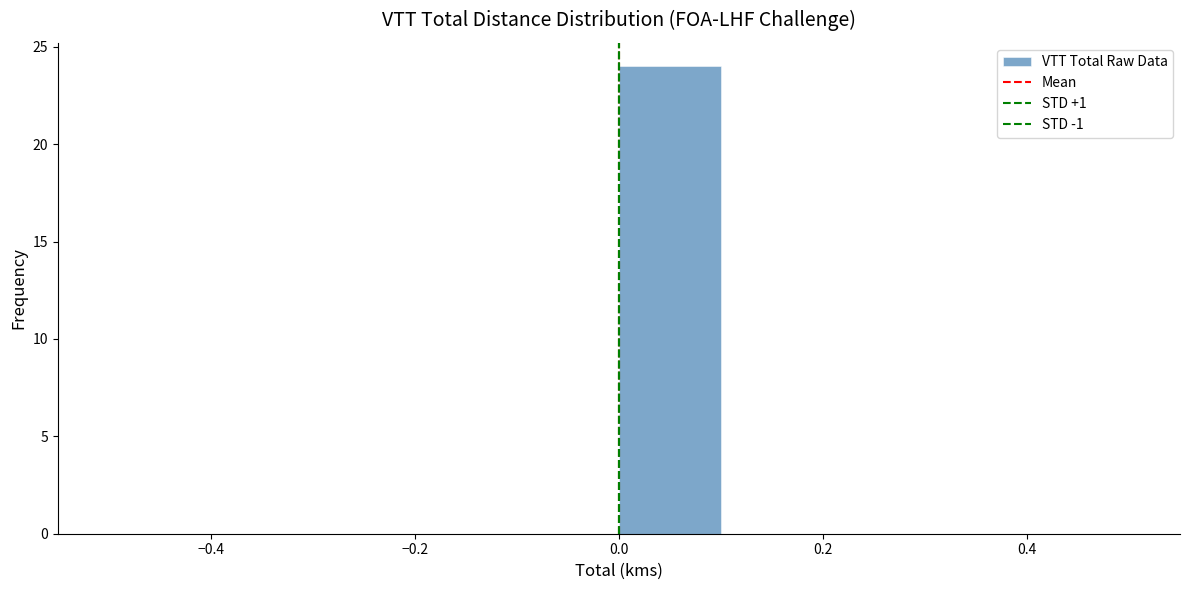

Reading left to right, list every bar in this chart as the range it spans on the x-axis followed by its height. The values are not printed on the chart, so give them approximately, as read against the axis.

-0.5 to -0.4: 0
-0.4 to -0.3: 0
-0.3 to -0.2: 0
-0.2 to -0.1: 0
-0.1 to 0.0: 0
0.0 to 0.1: 24
0.1 to 0.2: 0
0.2 to 0.3: 0
0.3 to 0.4: 0
0.4 to 0.5: 0